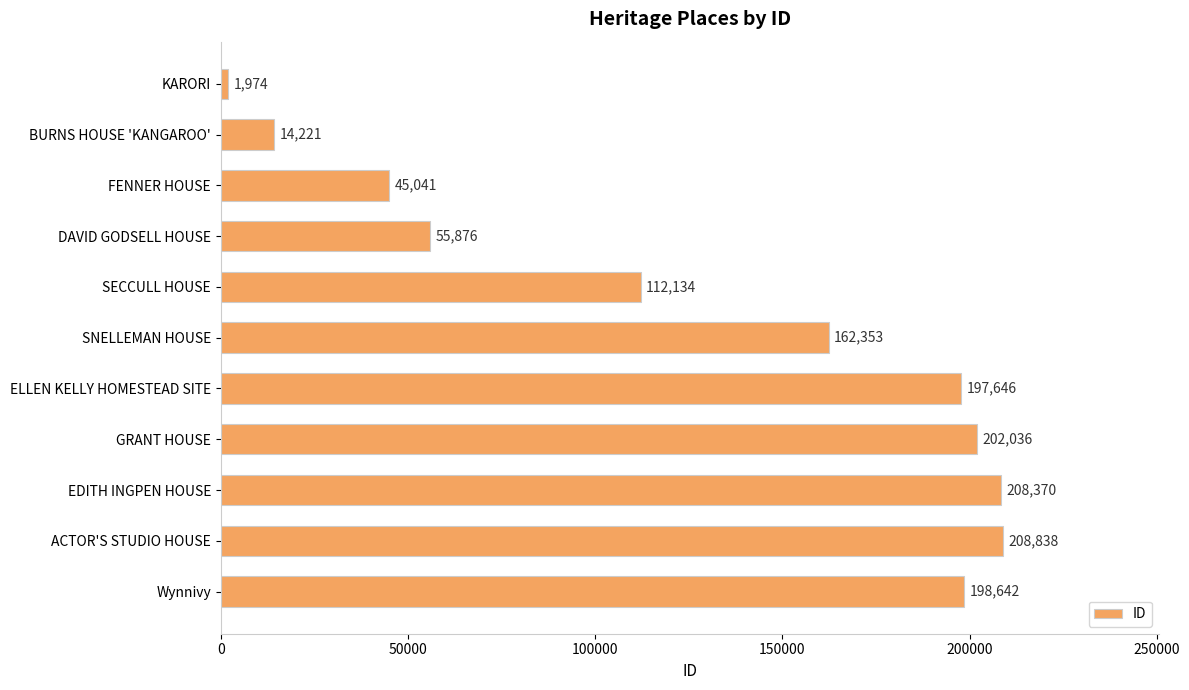

Where is the data nearest to the value 105406?

SECCULL HOUSE